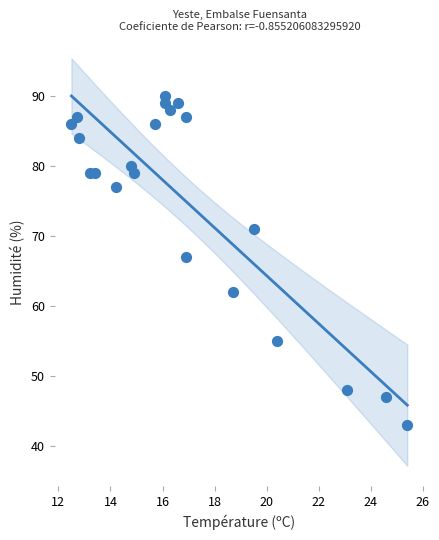

What Y value in the scatter plot is closest to 66?

67